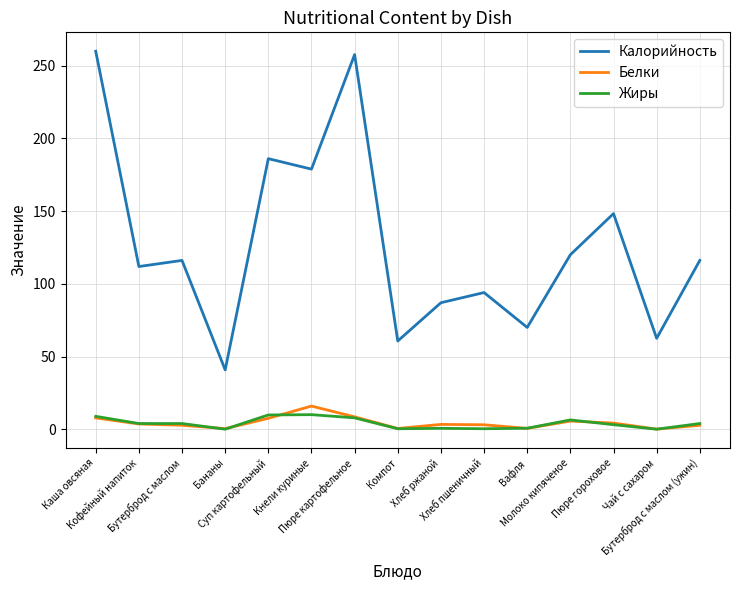

What is the greatest value displayed?

260.0